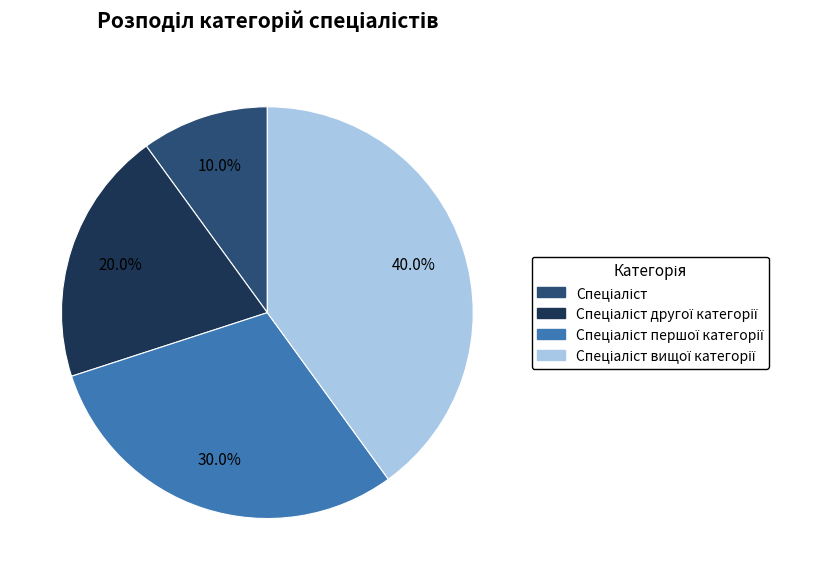

Is there any slice that represents more than half of the pie?

No